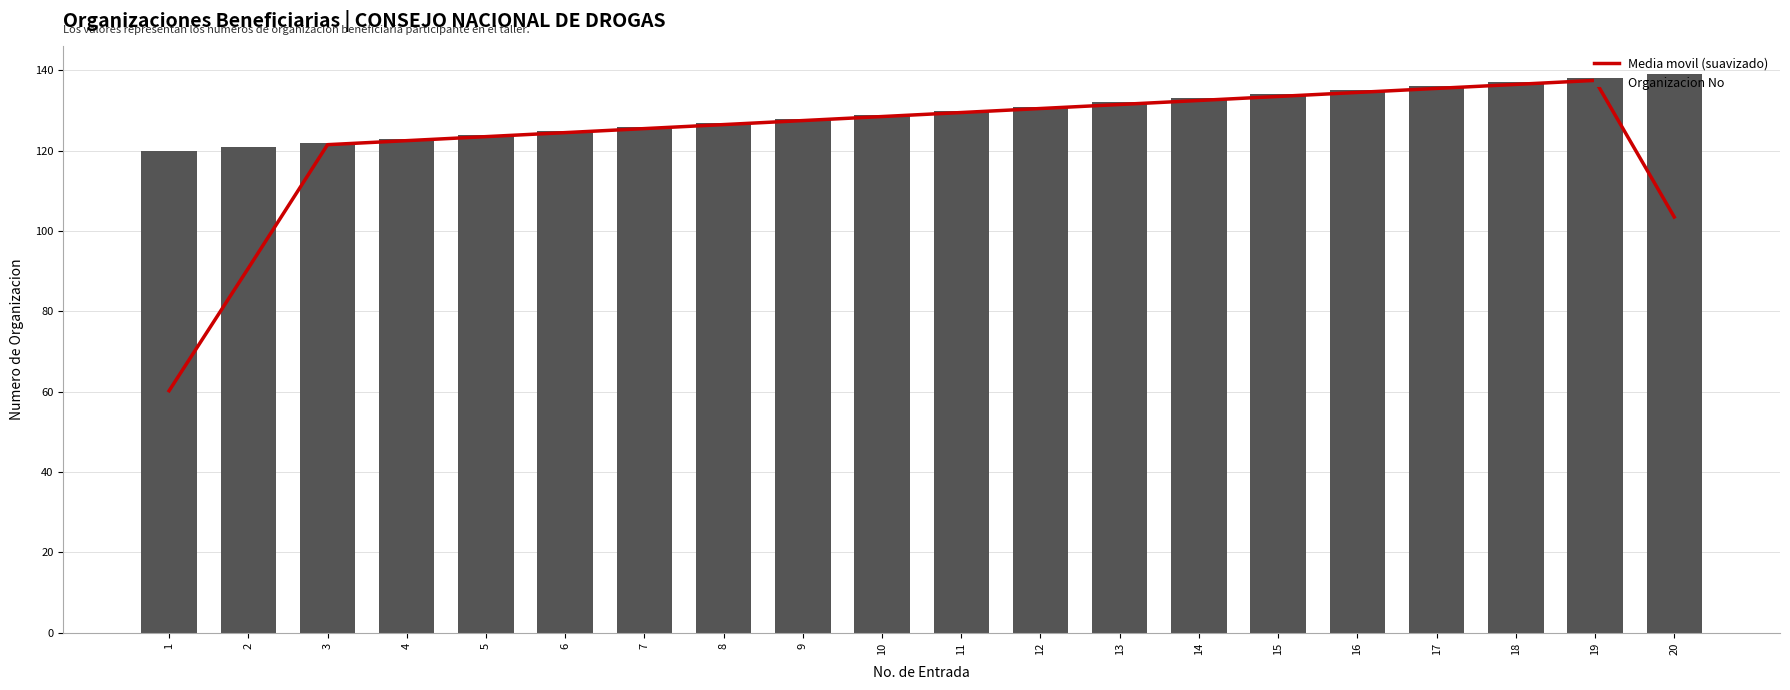

Reading left to right, list all the values displayed in this chart.

Media movil (suavizado): 1=60.2	2=90.8	3=121.5	4=122.5	5=123.5	6=124.5	7=125.5	8=126.5	9=127.5	10=128.5	11=129.5	12=130.5	13=131.5	14=132.5	15=133.5	16=134.5	17=135.5	18=136.5	19=137.5	20=103.5
Organizacion No: 1=120.0	2=121.0	3=122.0	4=123.0	5=124.0	6=125.0	7=126.0	8=127.0	9=128.0	10=129.0	11=130.0	12=131.0	13=132.0	14=133.0	15=134.0	16=135.0	17=136.0	18=137.0	19=138.0	20=139.0